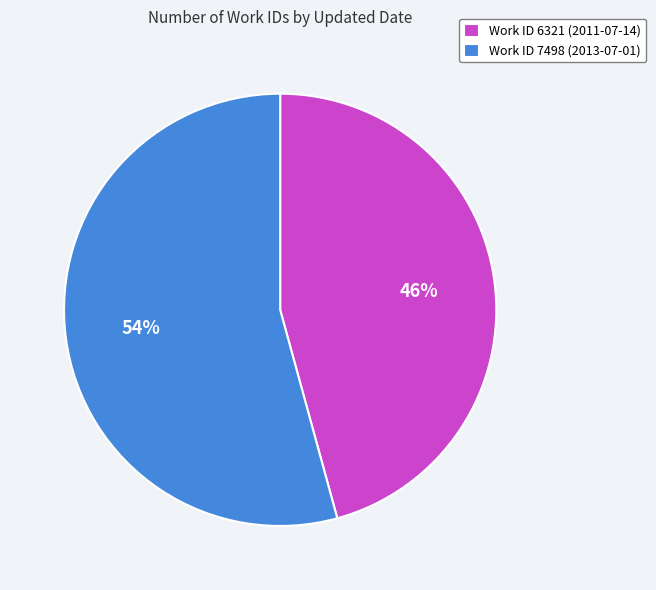

Is there any slice that represents more than half of the pie?

Yes